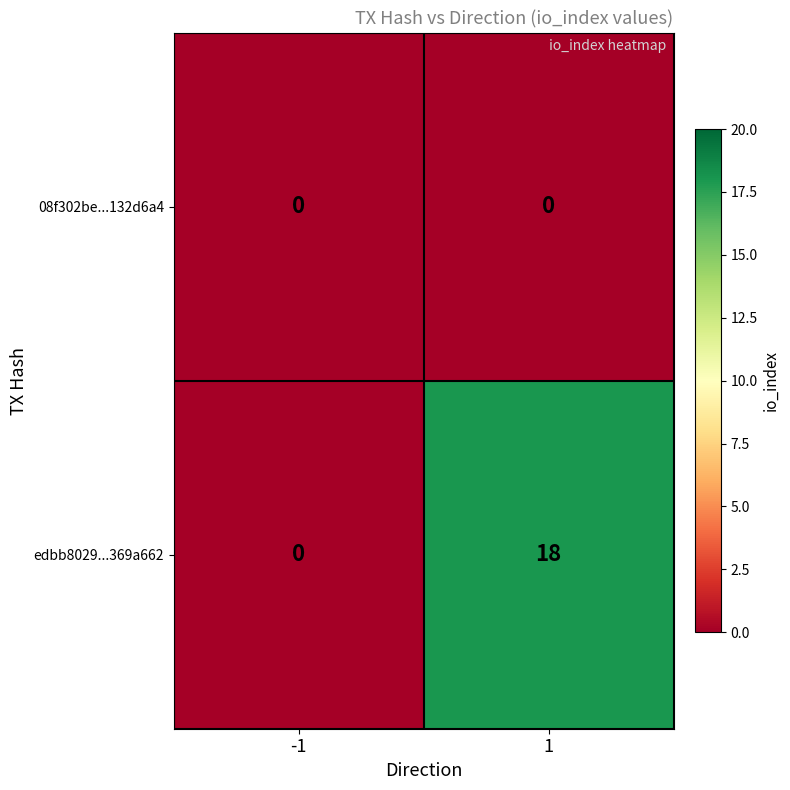

What is the difference between the maximum and minimum values in the edbb8029...369a662 series?

18